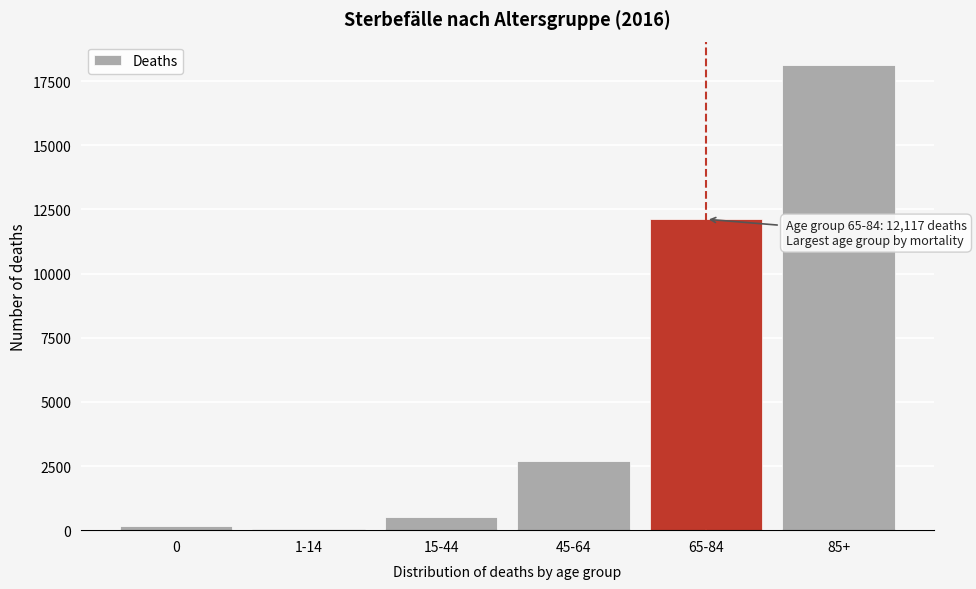

Reading left to right, what are all the values shown in this chart?

0=162	1-14=45	15-44=519	45-64=2707	65-84=12117	85+=18131